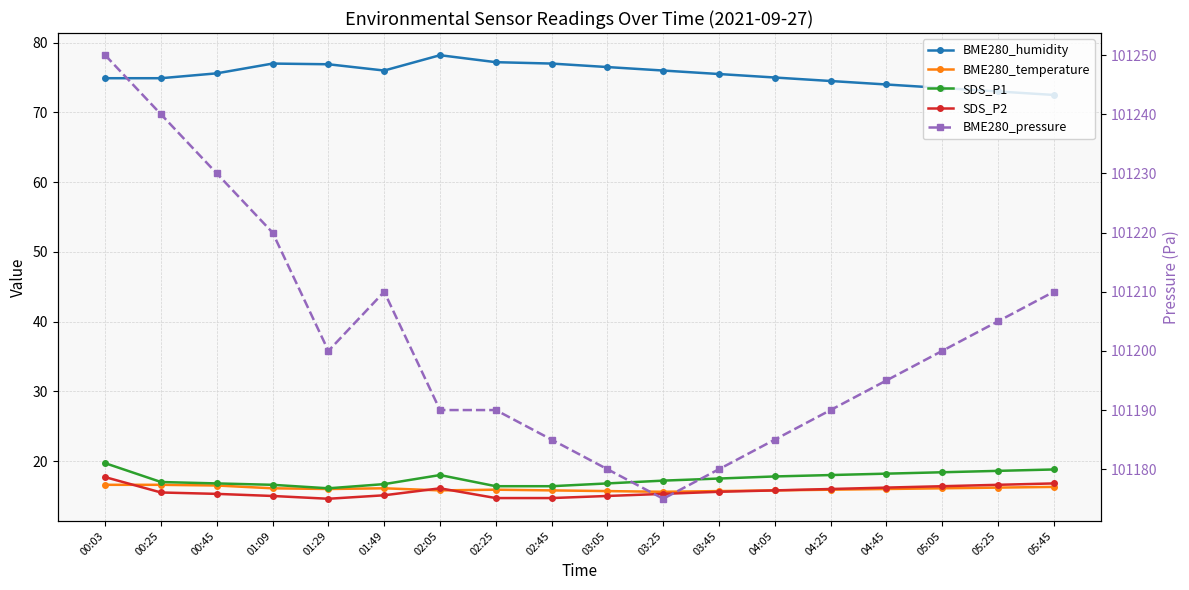

What is the sum of the SDS_P1 values at 05:05 and 01:09?

35.0